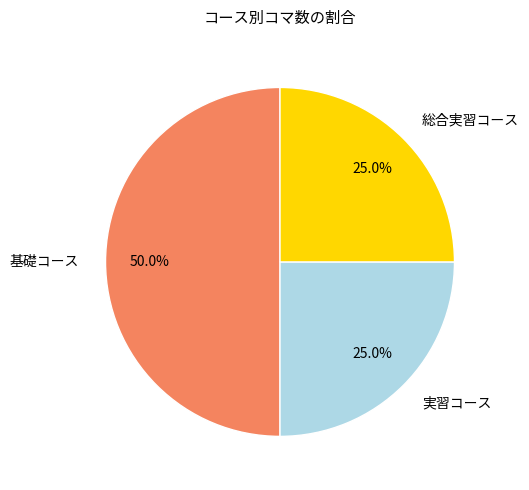

To the nearest percent, what is the average slice percentage?

33%